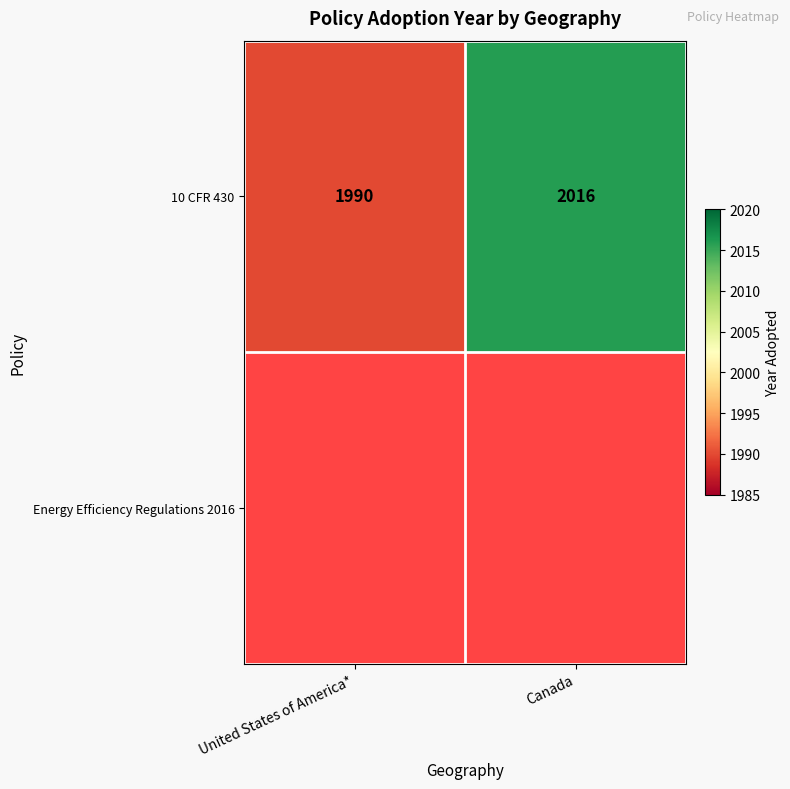

What is the difference between the 10 CFR 430 values at Canada and United States of America*?

26